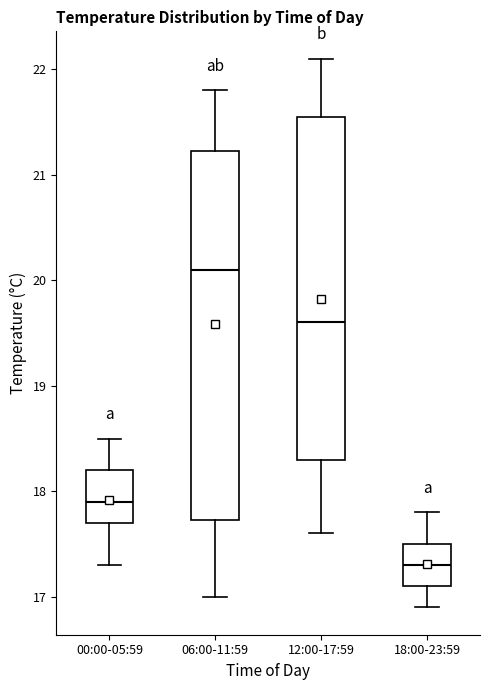

Reading left to right, transcribe this box plot: for each box, give where its median line is, the range the box spans, and where its two whiskers end, as read against the y-axis. The values are not printed on the chart, so give them approximately, as read against the axis.

00:00-05:59: median 17.9, box 17.7 to 18.2, whiskers 17.3 to 18.5
06:00-11:59: median 20.1, box 17.7 to 21.2, whiskers 17.0 to 21.8
12:00-17:59: median 19.6, box 18.3 to 21.6, whiskers 17.6 to 22.1
18:00-23:59: median 17.3, box 17.1 to 17.5, whiskers 16.9 to 17.8